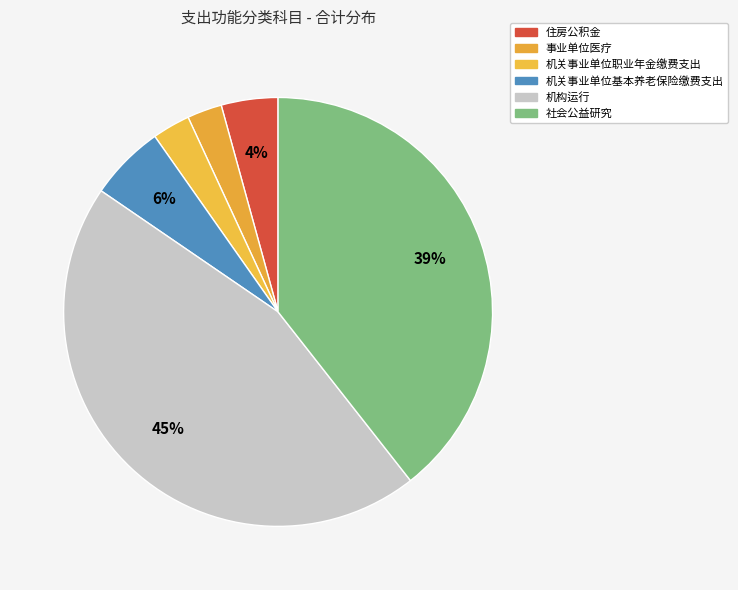

Between 机构运行 and 事业单位医疗, which is larger?

机构运行